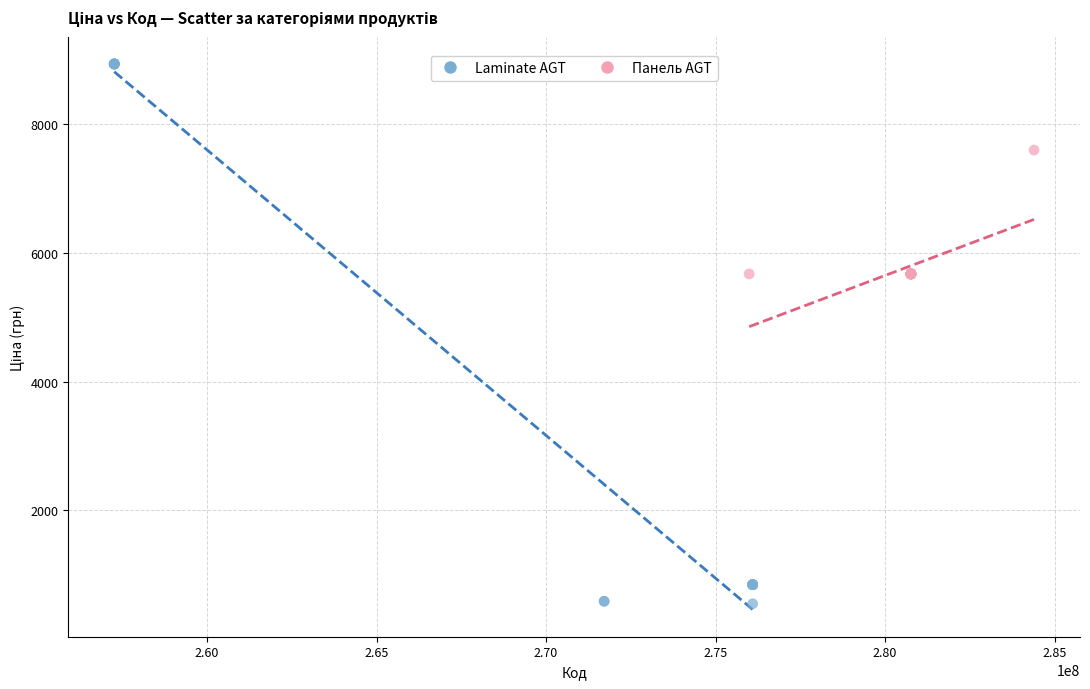

What are all the series names shown in the legend?

Laminate AGT, Панель AGT